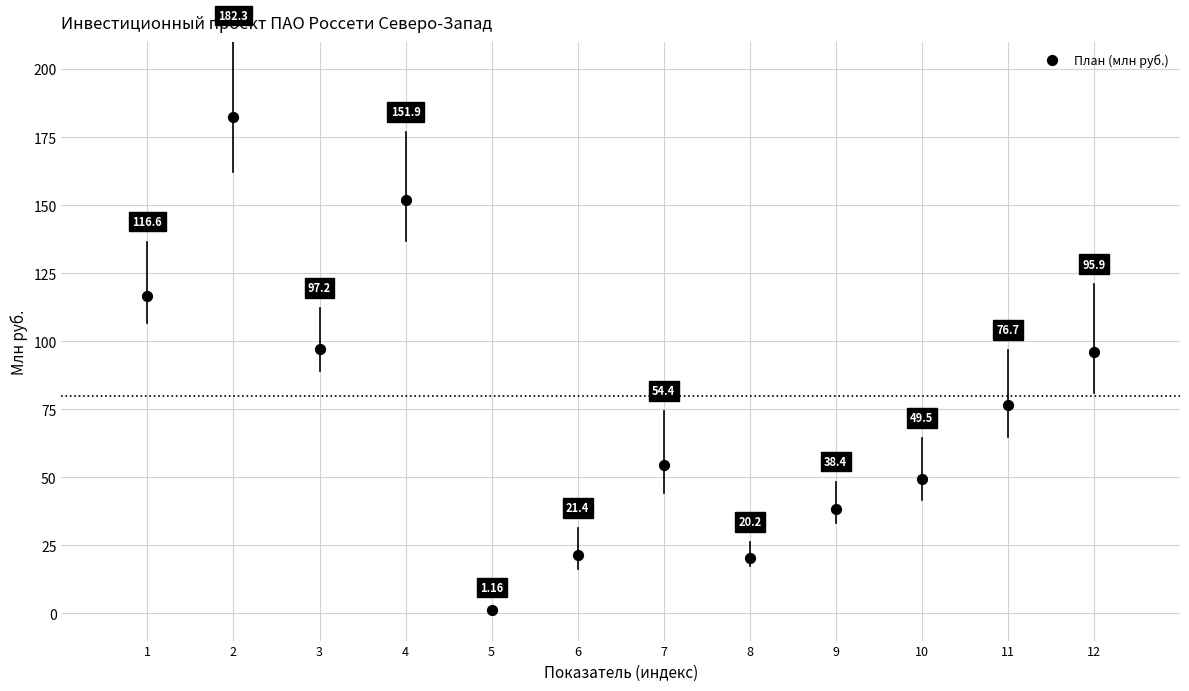

What is the average X value?

6.5